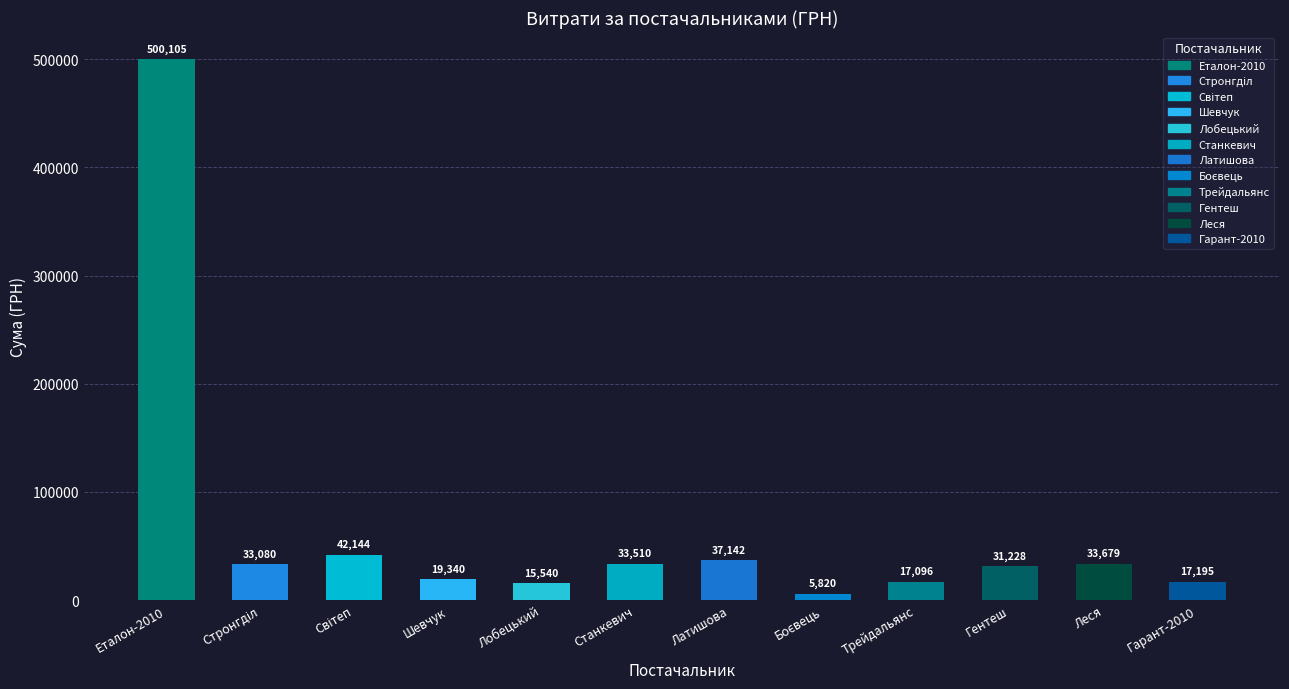

Where does the data first go above 33080?

Еталон-2010